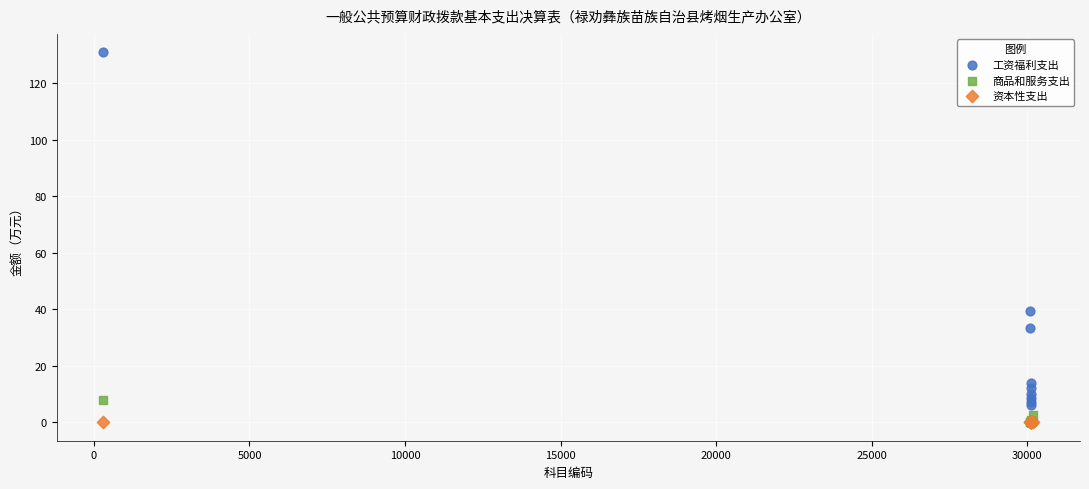

In the 工资福利支出 series, what Y value is closest to 65?

39.4